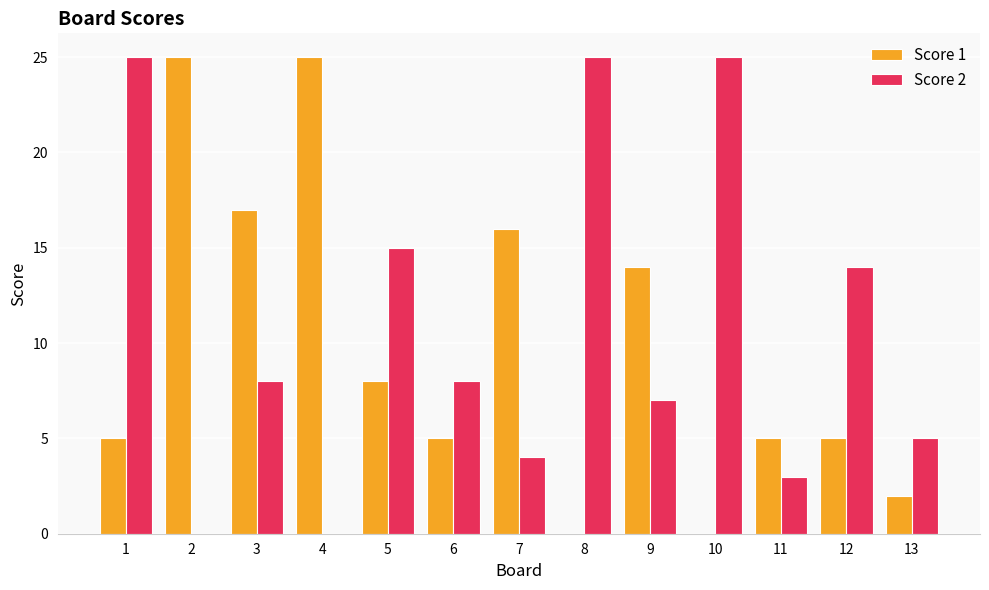

At which label is Score 1 closest to 12?

9